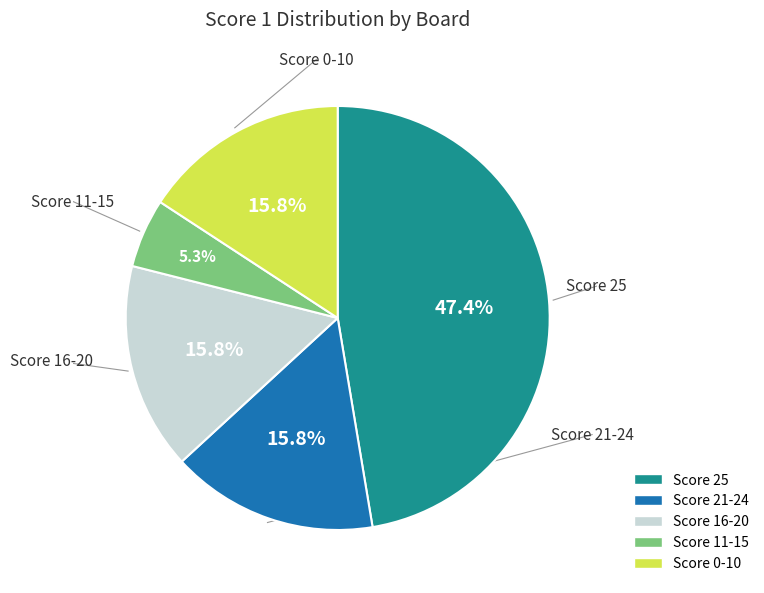

Is Score 11-15 the majority of the pie?

No